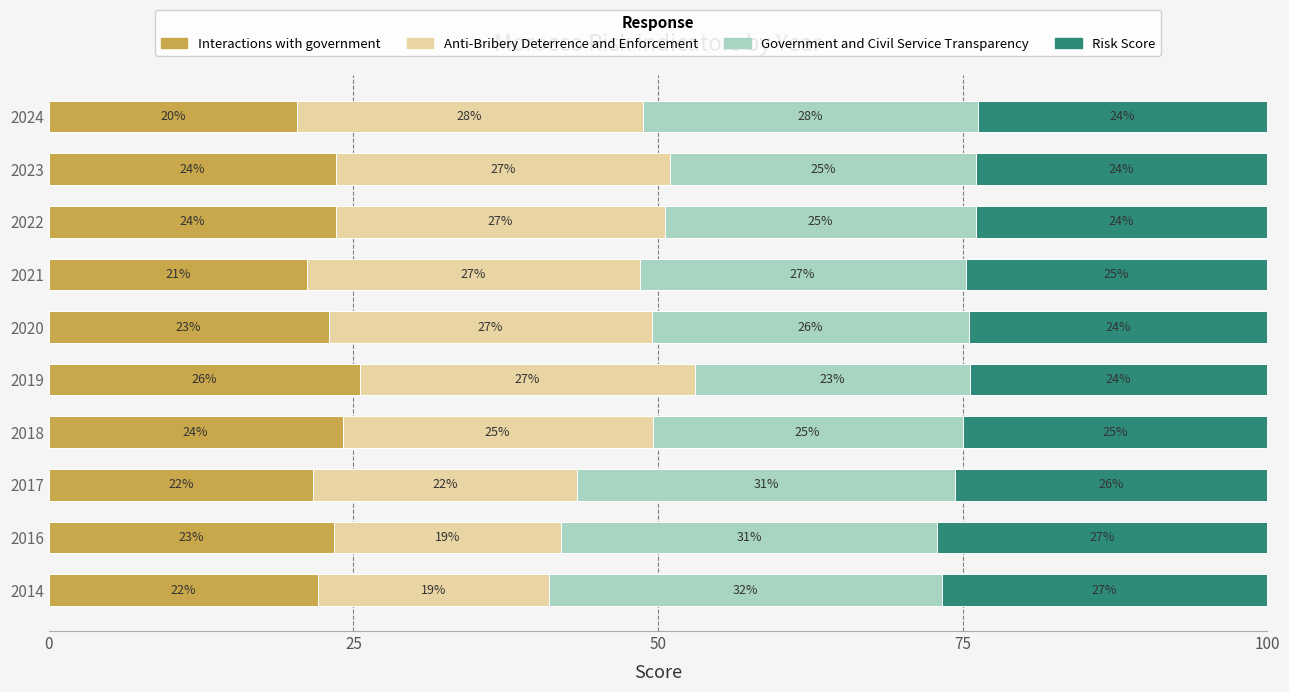

Is it true that Interactions with government equals 14.3 at 2016?

False